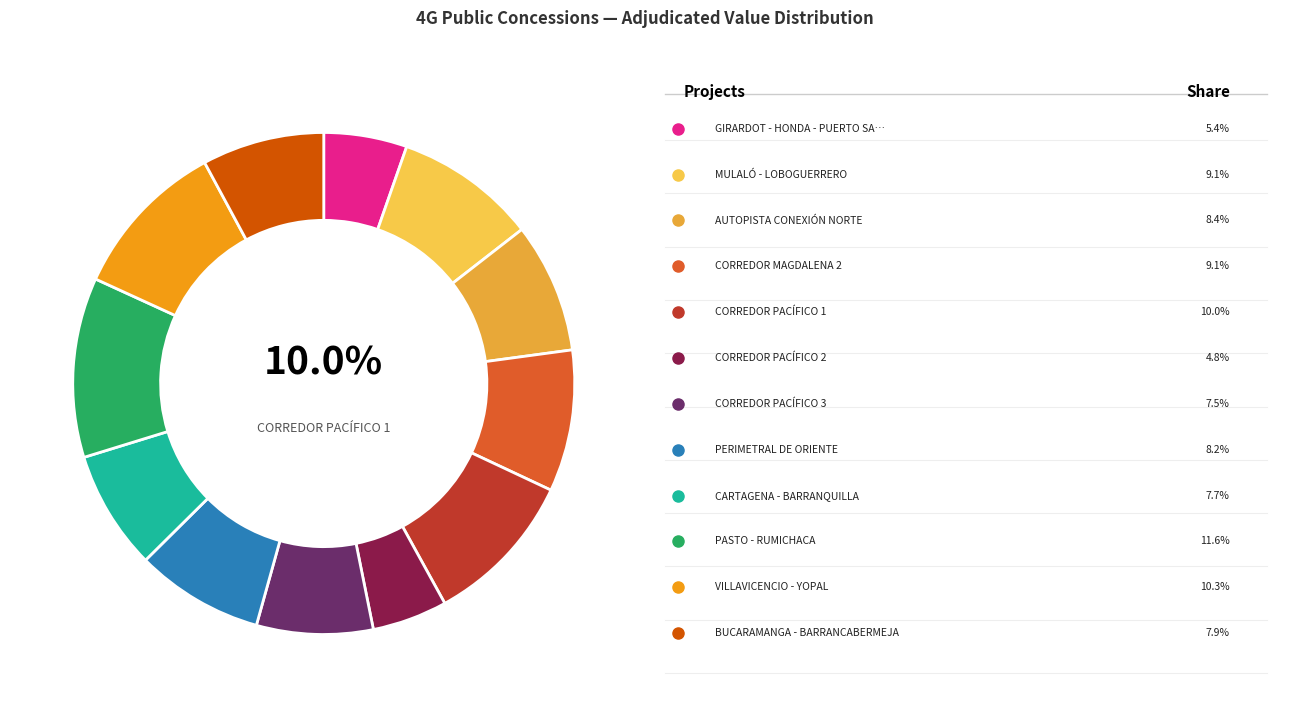

True or false: MULALÓ - LOBOGUERRERO accounts for 3% of the total.

False